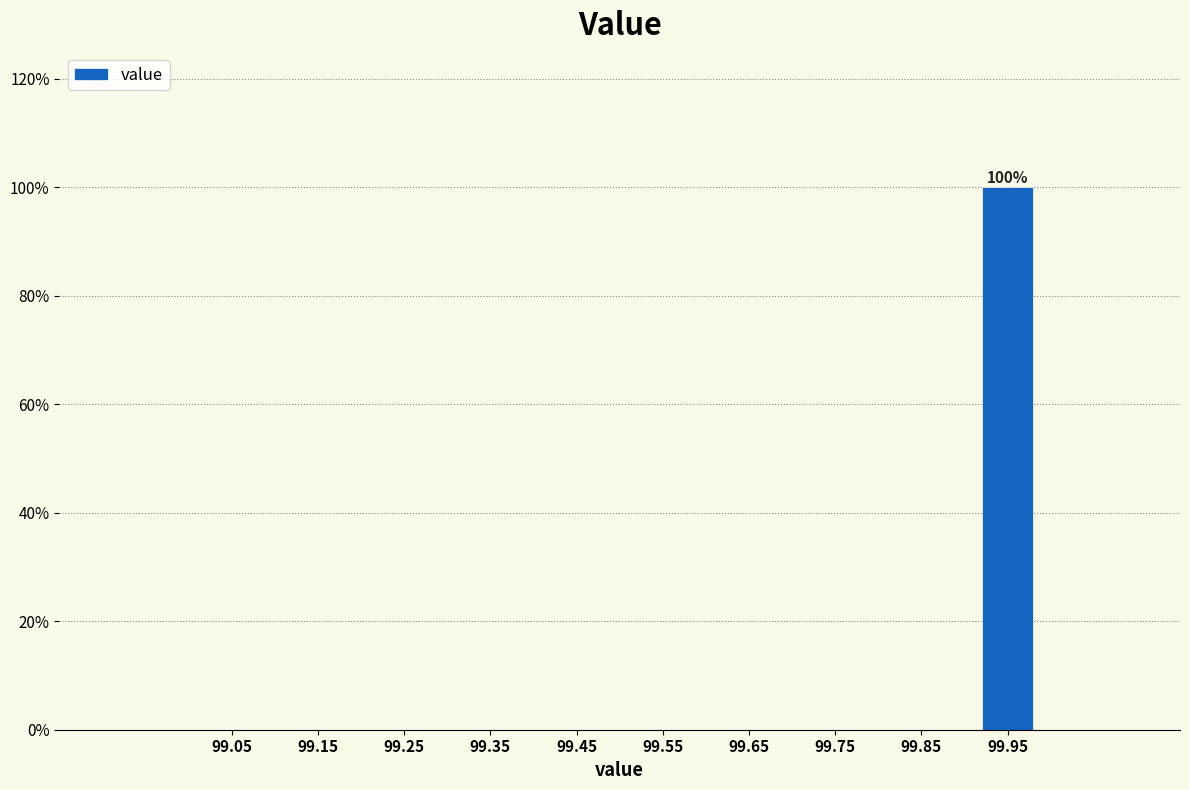

Over which range of the x-axis is the bar tallest?

99.9 to 100.0